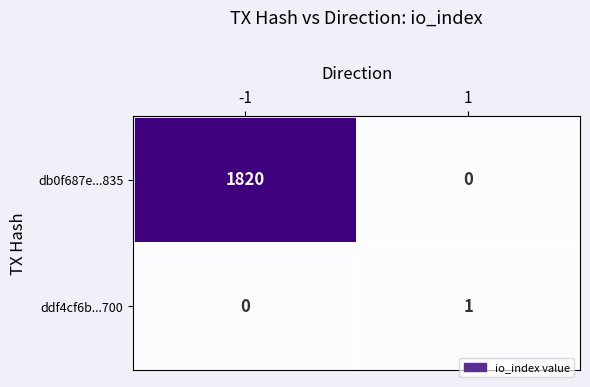

What is the difference between the db0f687e...835 values at -1 and 1?

1820